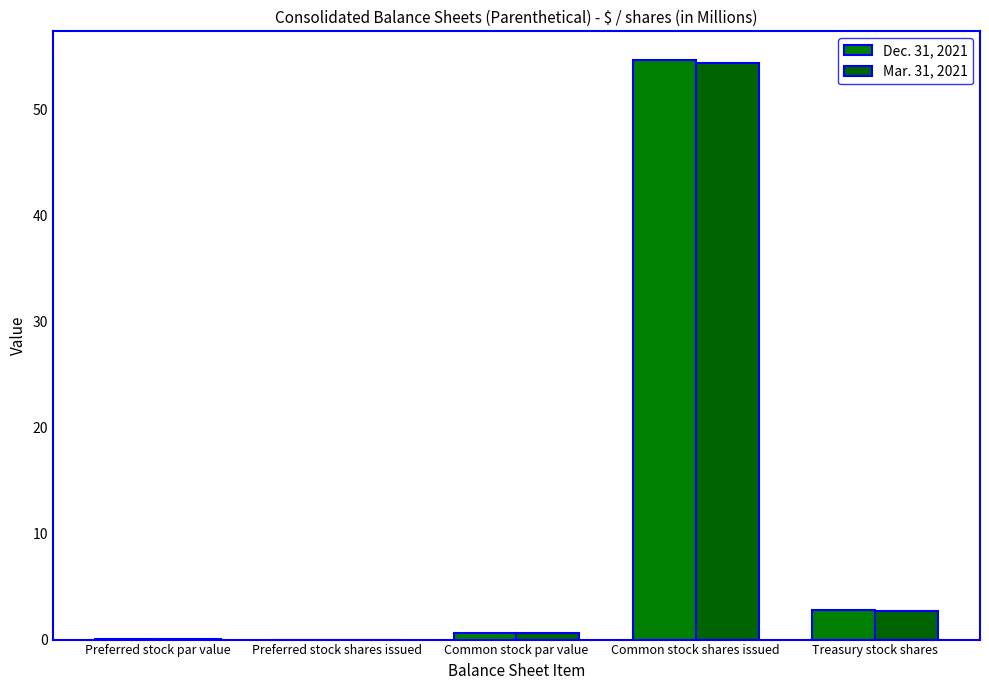

How many groups of bars are there?

5